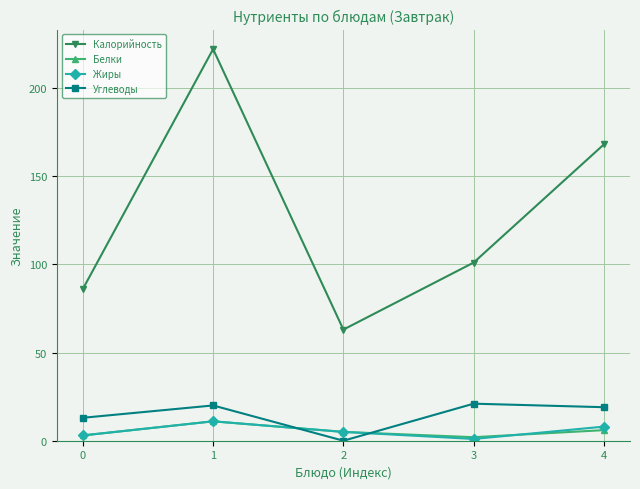

What is the highest value of the Калорийность series?

222